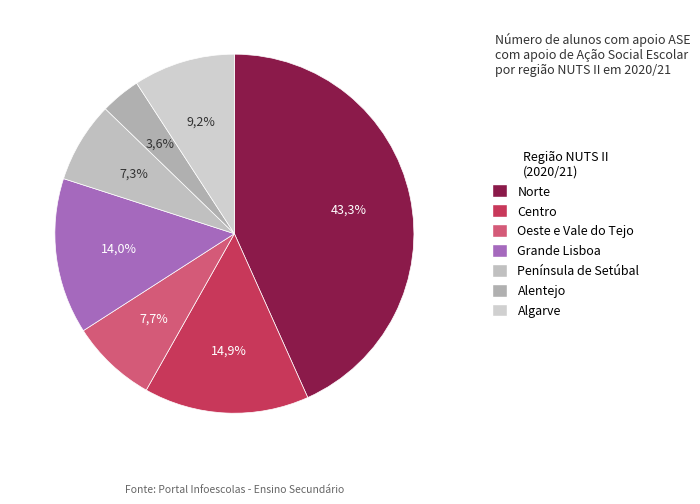

What is the largest slice in the pie chart?

Norte